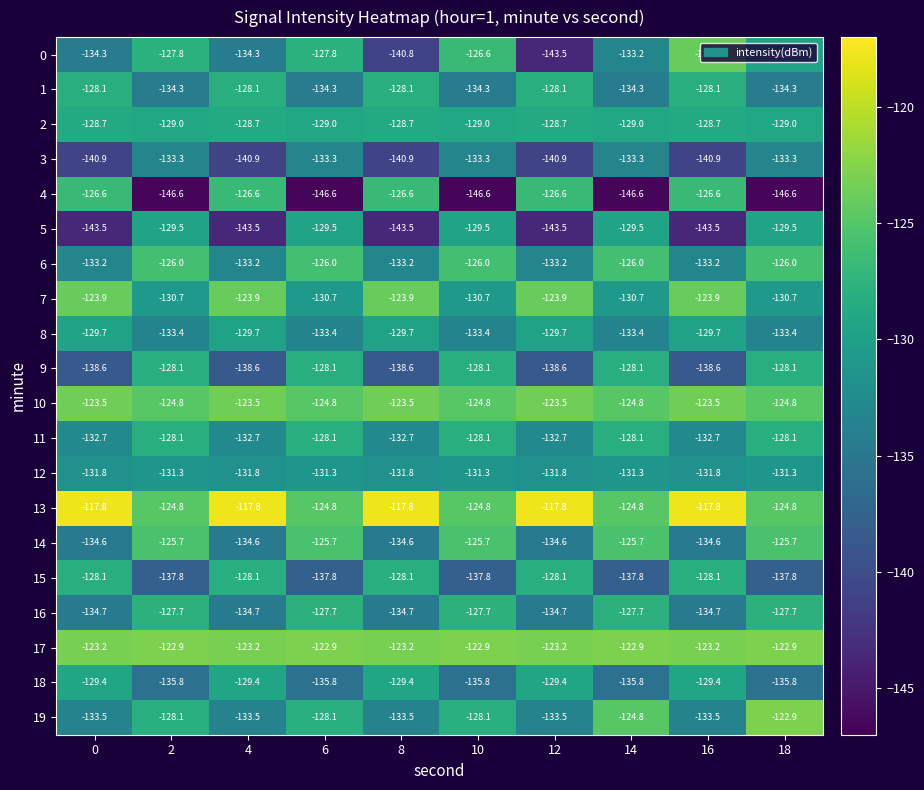

At which category is the sum across all series the highest?

18